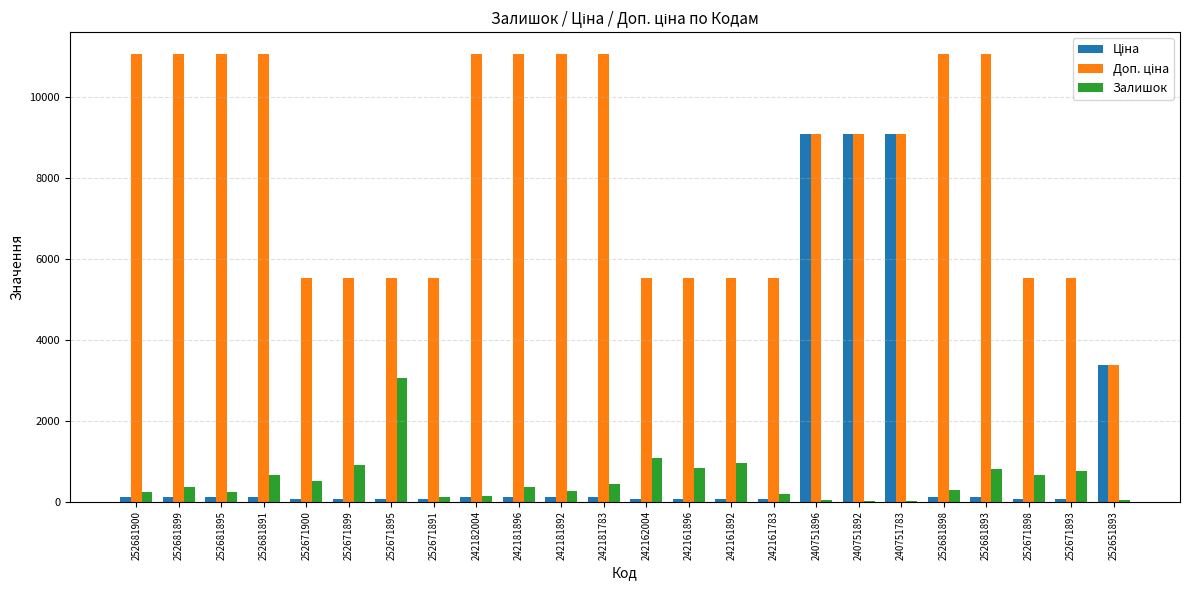

What is the greatest value displayed?

11055.0